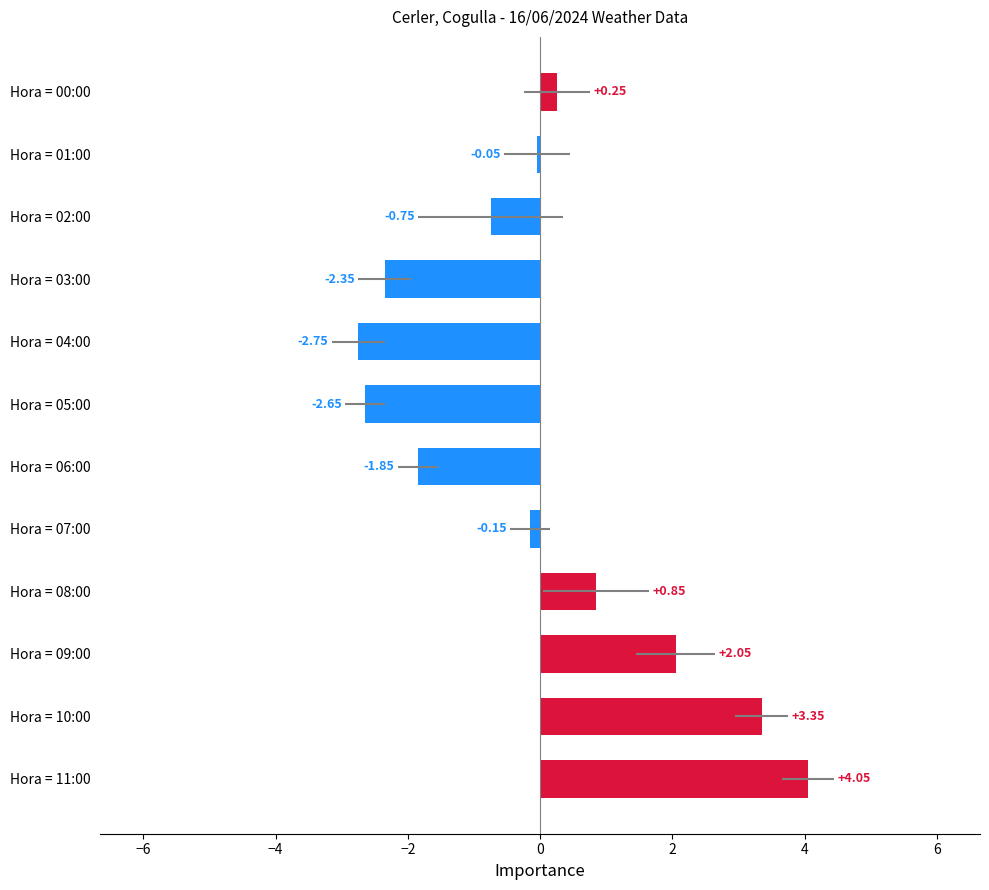

What is the difference between the maximum and minimum values?

6.8